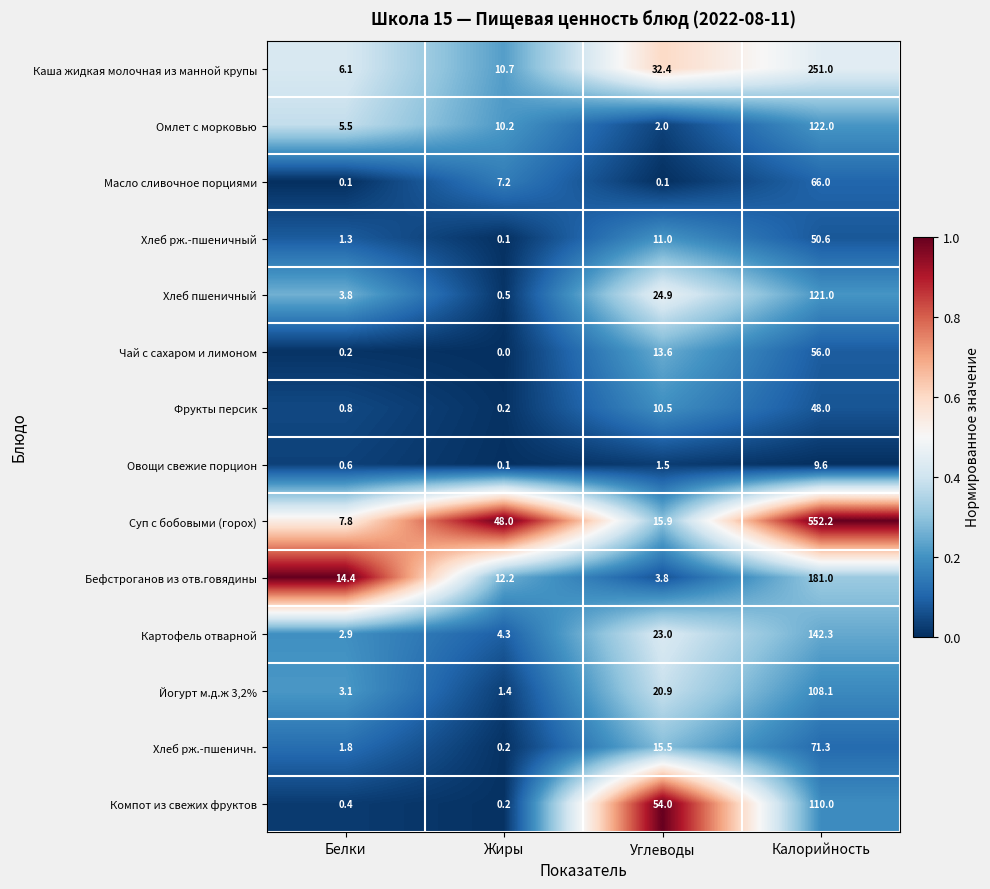

The Масло сливочное порциями series shows 93.1 at Калорийность. True or false?

False